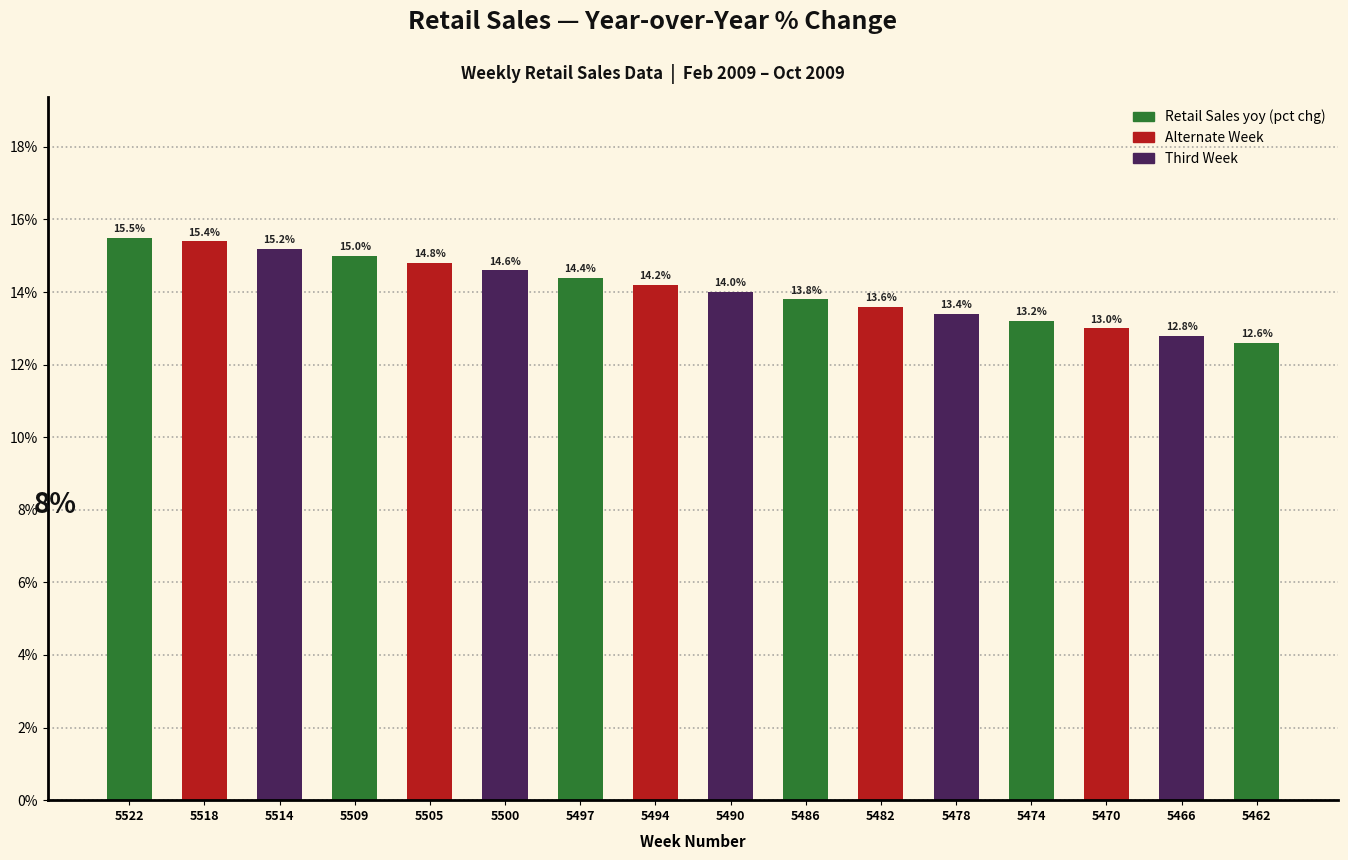

Reading right to left, what are all the values shown in this chart?

5462=12.6	5466=12.8	5470=13.0	5474=13.2	5478=13.4	5482=13.6	5486=13.8	5490=14.0	5494=14.2	5497=14.4	5500=14.6	5505=14.8	5509=15.0	5514=15.2	5518=15.4	5522=15.5